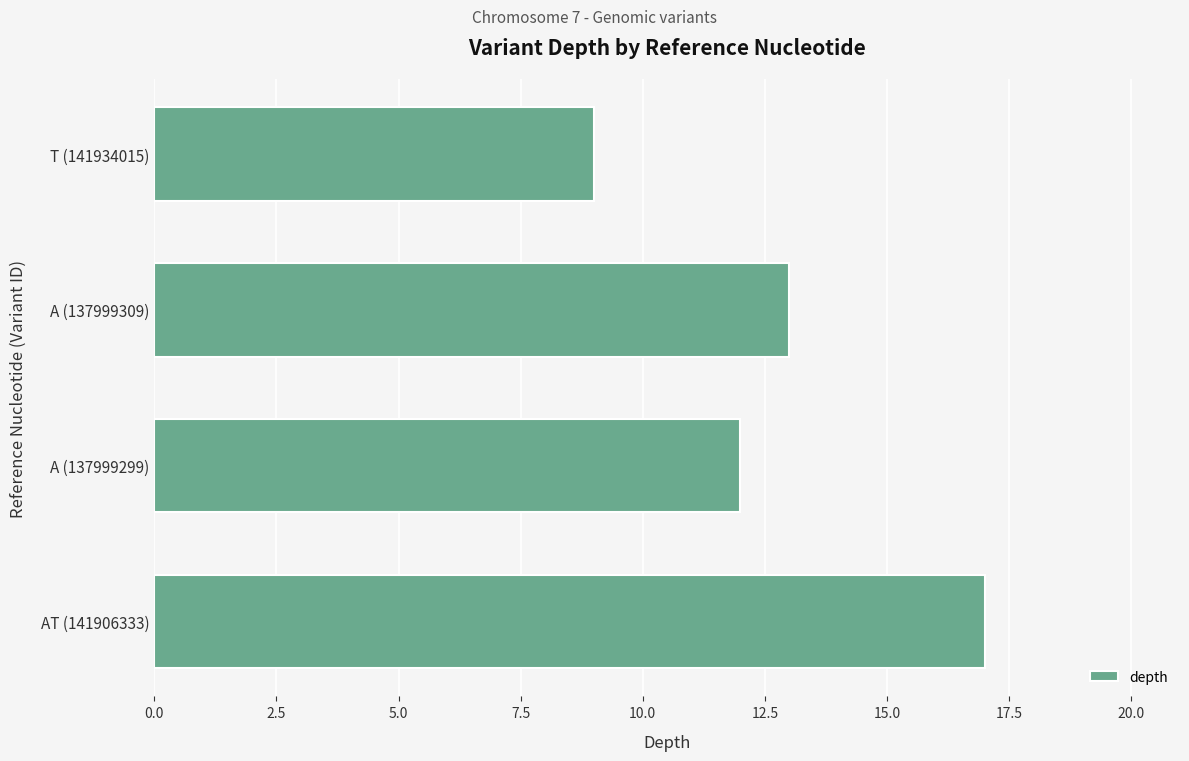

Does the chart contain any negative values?

No